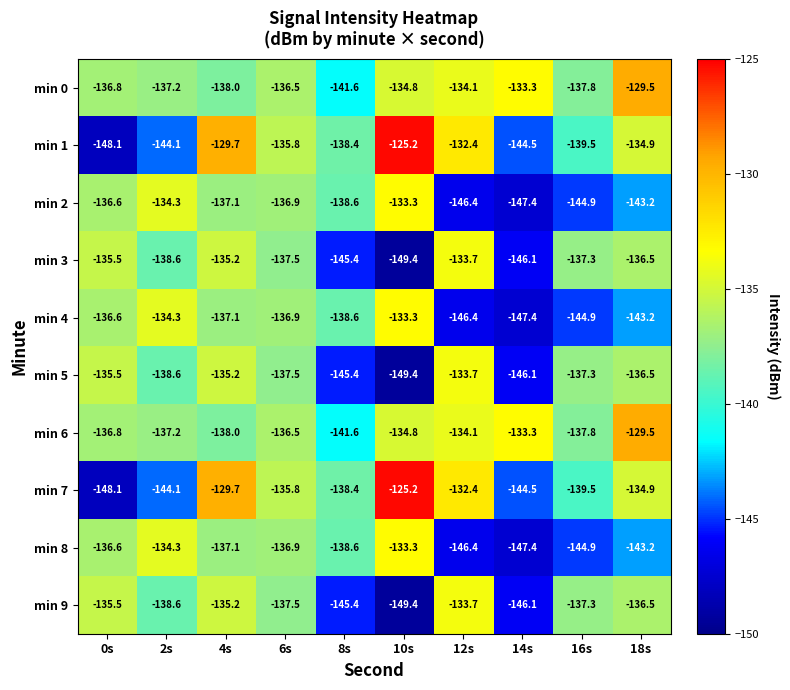

True or false: min 2 has a value of -143.2 at 18s.

True